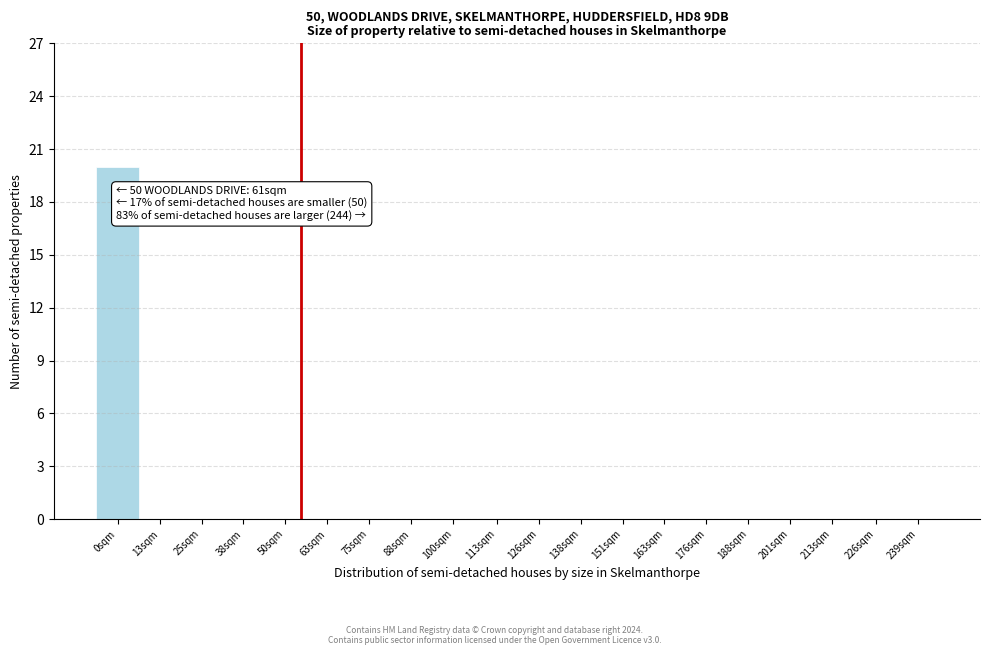

Reading left to right, list all the values displayed in this chart.

0sqm=20	13sqm=0	25sqm=0	38sqm=0	50sqm=0	63sqm=0	75sqm=0	88sqm=0	100sqm=0	113sqm=0	126sqm=0	138sqm=0	151sqm=0	163sqm=0	176sqm=0	188sqm=0	201sqm=0	213sqm=0	226sqm=0	239sqm=0